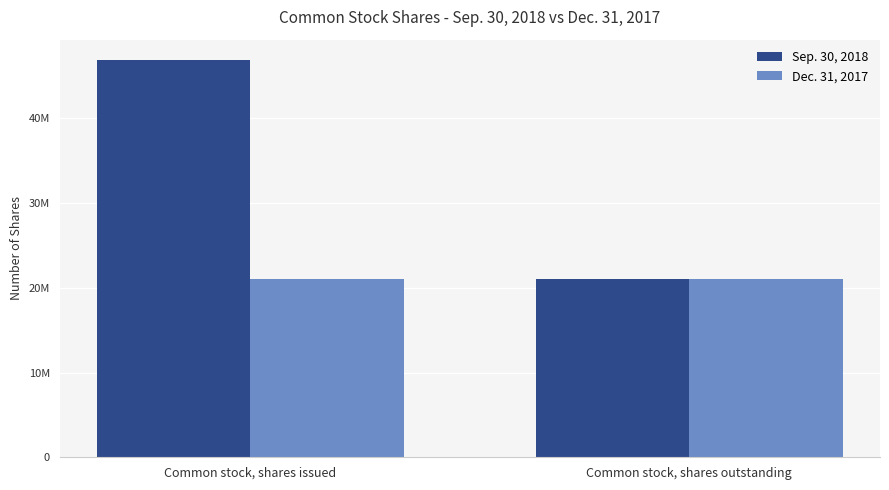

What are all the series names shown in the legend?

Sep. 30, 2018, Dec. 31, 2017